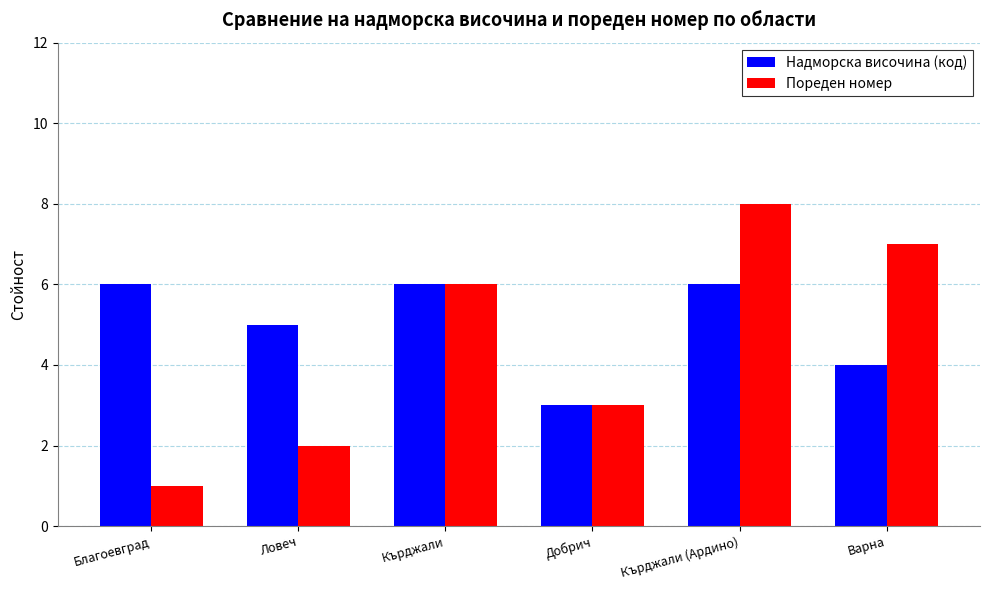

What is the sum of all Надморска височина (код) values?

30